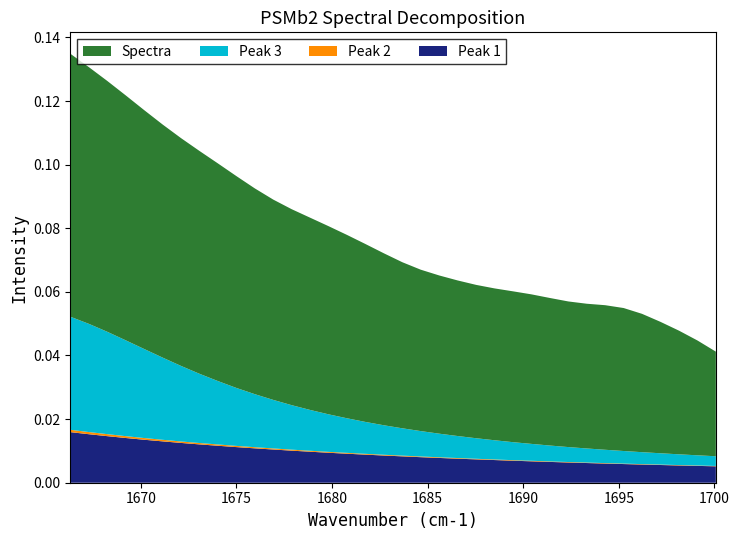

Reading left to right, extract all data points from this chart.

Peak 1: 0.0	0.0	0.0	0.0	0.0	0.0	0.0	0.0	0.0	0.0	0.0	0.0	0.0	0.0	0.0	0.0	0.0	0.0	0.0	0.0	0.0	0.0	0.0	0.0	0.0	0.0	0.0	0.0	0.0	0.0	0.0	0.0	0.0	0.0	0.0	0.0
Peak 2: 0.0	0.0	0.0	0.0	0.0	0.0	0.0	0.0	0.0	0.0	0.0	0.0	0.0	0.0	0.0	0.0	0.0	0.0	0.0	0.0	0.0	0.0	0.0	0.0	0.0	0.0	0.0	0.0	0.0	0.0	0.0	0.0	0.0	0.0	0.0	0.0
Peak 3: 0.0	0.0	0.0	0.0	0.0	0.0	0.0	0.0	0.0	0.0	0.0	0.0	0.0	0.0	0.0	0.0	0.0	0.0	0.0	0.0	0.0	0.0	0.0	0.0	0.0	0.0	0.0	0.0	0.0	0.0	0.0	0.0	0.0	0.0	0.0	0.0
Spectra: 0.0	0.0	0.0	0.0	0.0	0.0	0.0	0.0	0.0	0.0	0.0	0.0	0.0	0.0	0.0	0.0	0.1	0.1	0.1	0.1	0.1	0.1	0.1	0.1	0.1	0.1	0.1	0.1	0.1	0.1	0.1	0.1	0.1	0.1	0.1	0.1